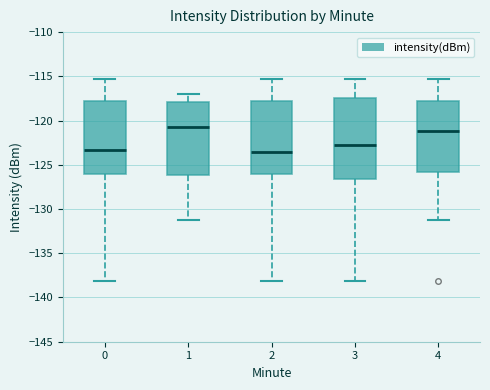

Comparing the boxes themselves (not the whiskers), which one is the tallest?

3